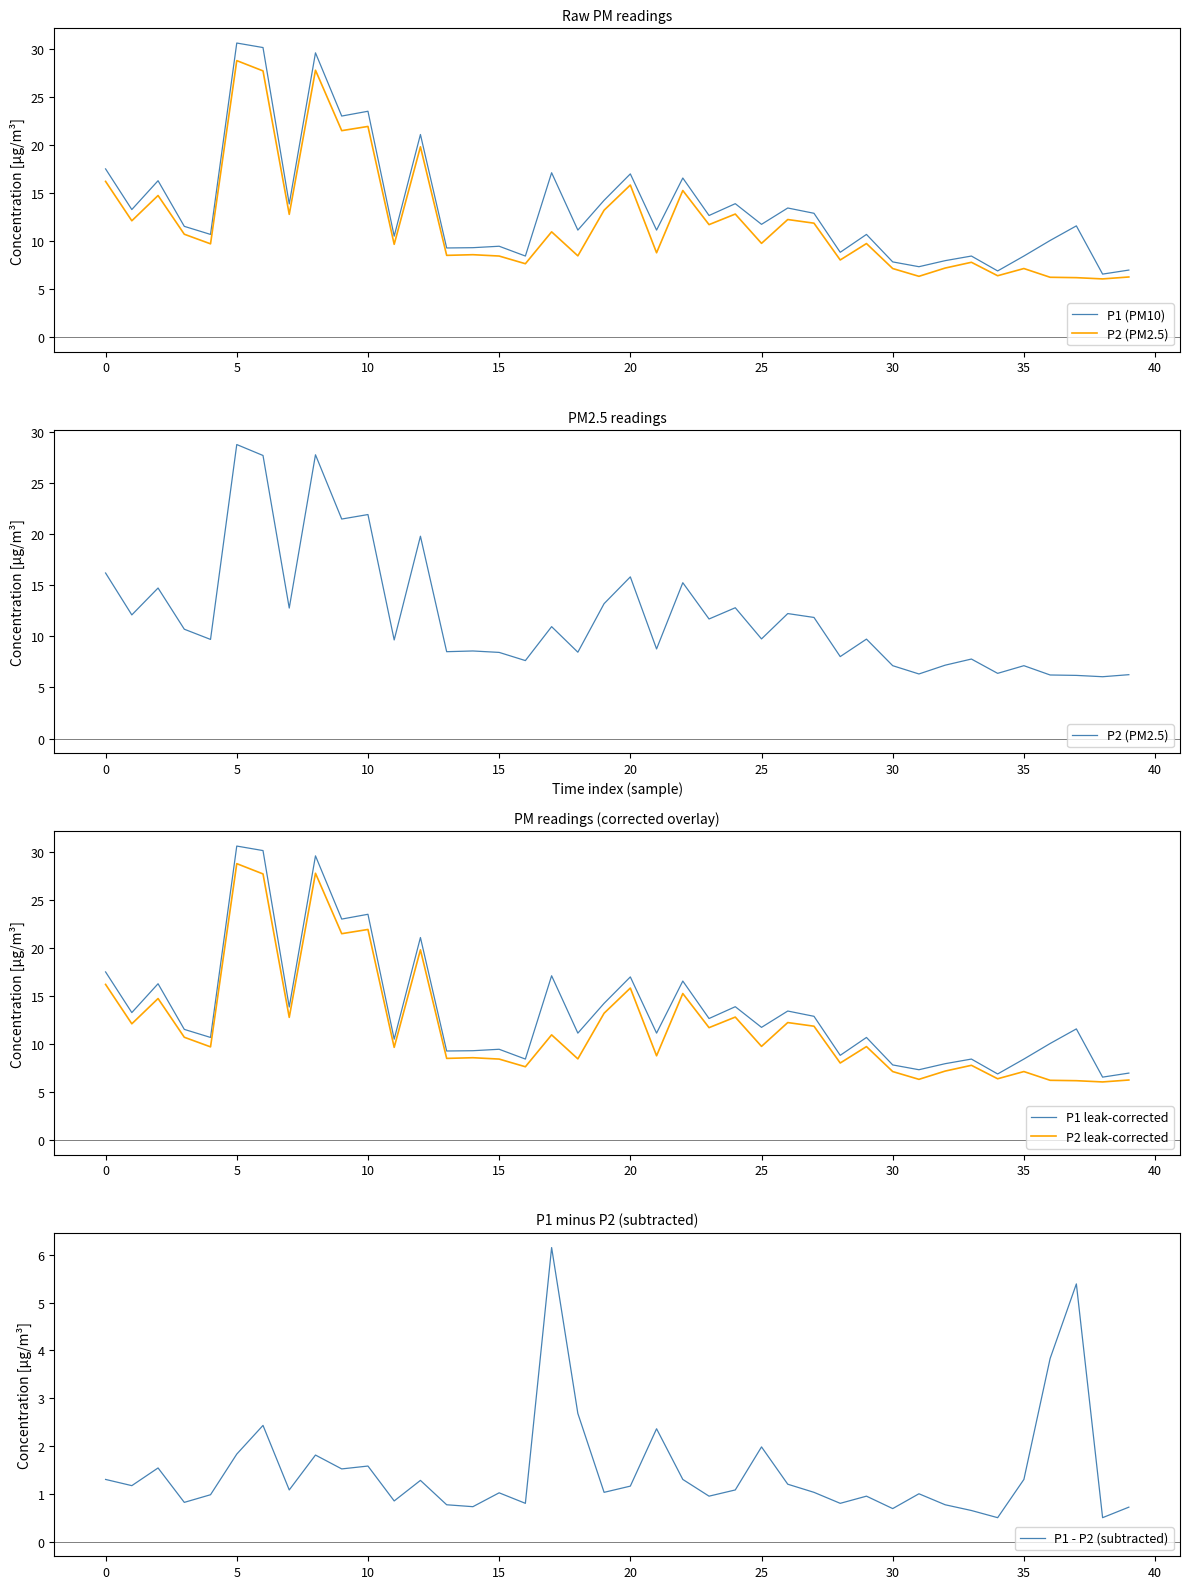

True or false: P1 (PM10) has a value of 10.7 at 29.

True